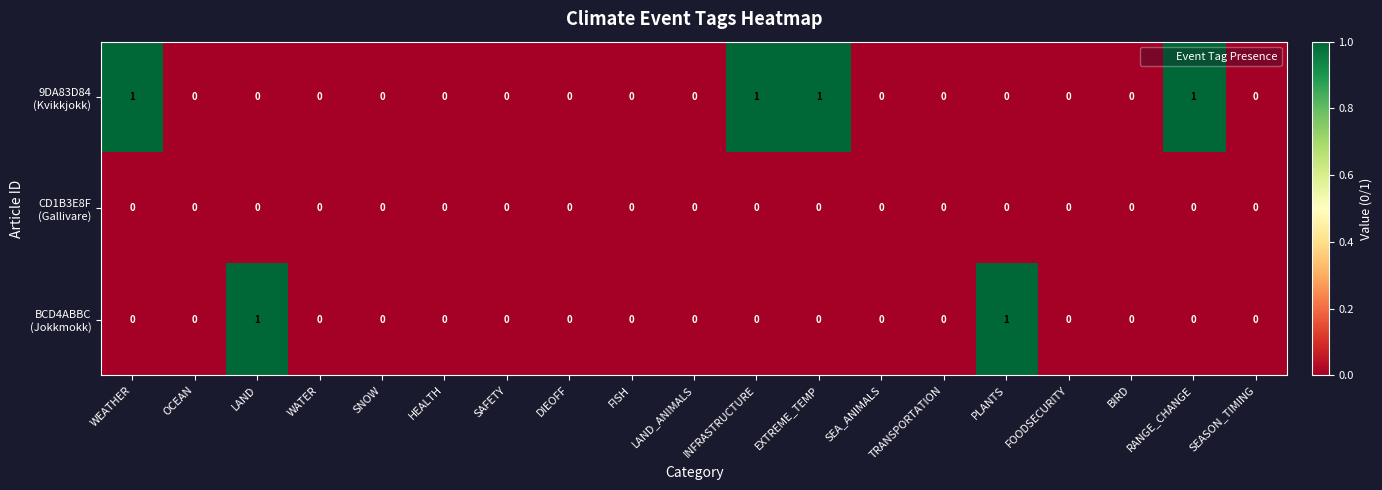

At which category does the chart reach its minimum across all series?

OCEAN